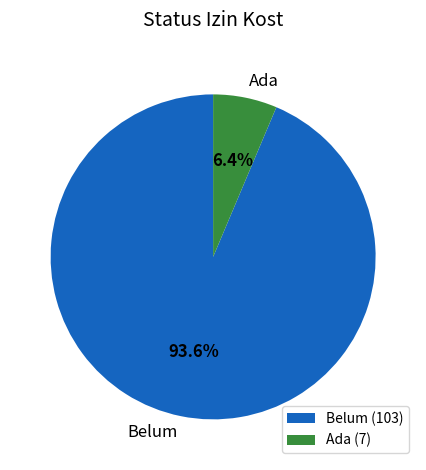

Count the number of slices in the pie.

2